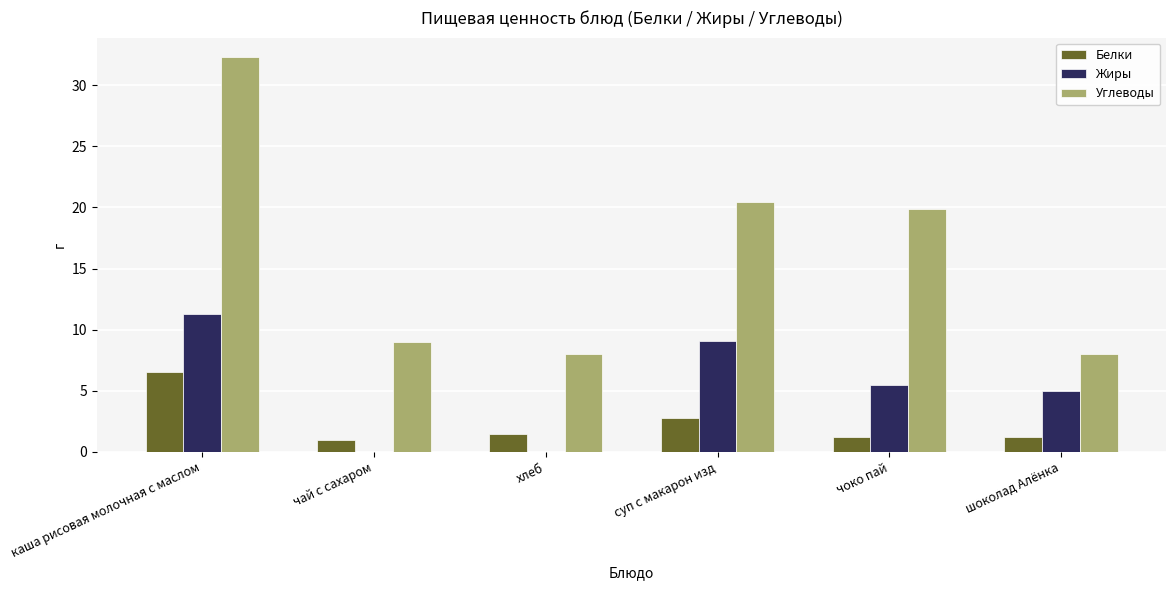

Is it true that Углеводы equals 20.4 at суп с макарон изд?

True